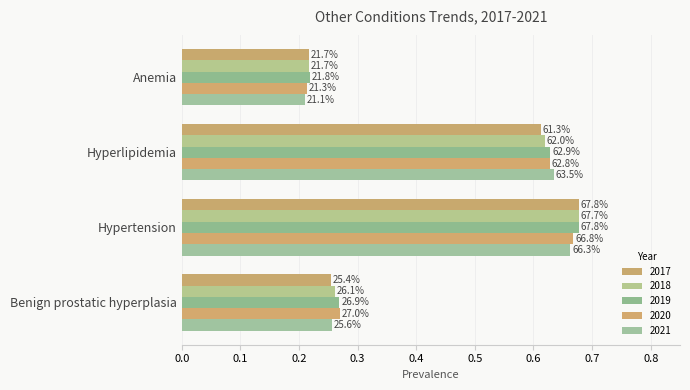

Which category has the lowest value across all series?

Anemia